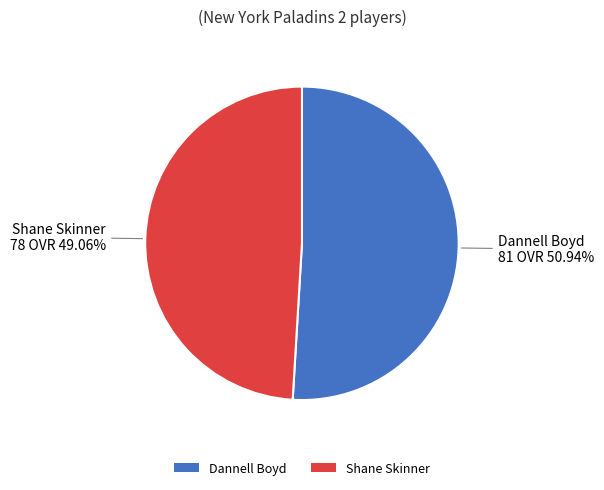

Rank the categories by value from lowest to highest.

Shane Skinner, Dannell Boyd